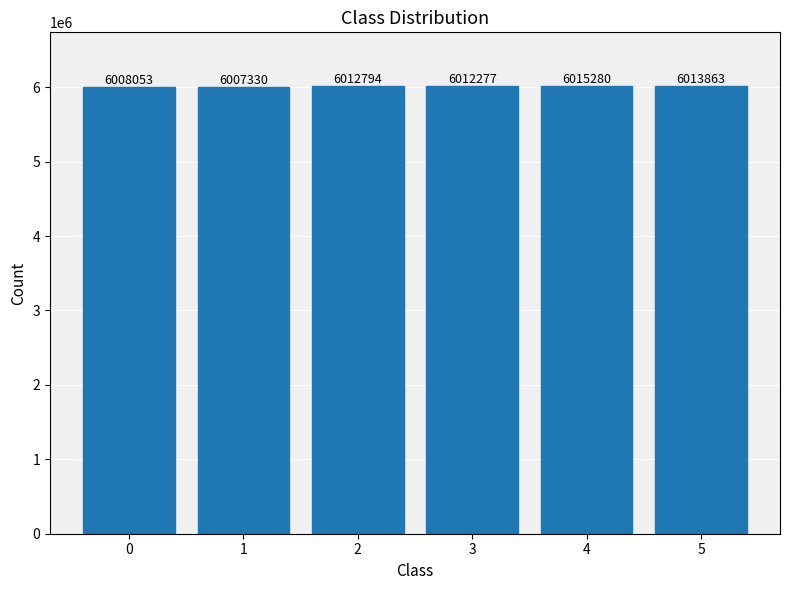

Reading left to right, extract all data points from this chart.

0=6008053	1=6007330	2=6012794	3=6012277	4=6015280	5=6013863